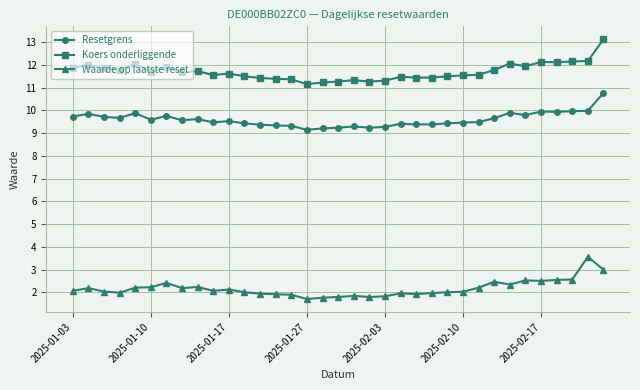

At how many categories does at least one series exceed 11?

35